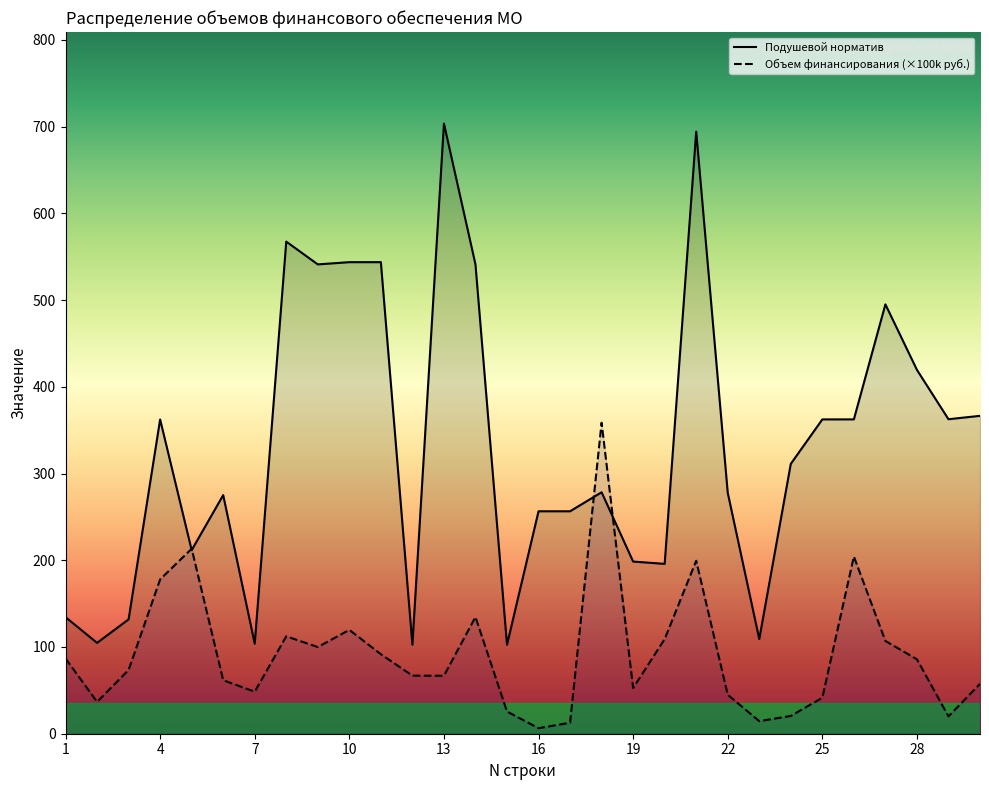

What is the sum of the Дифференцированный подушевой норматив values at 23 and 14?

650.3